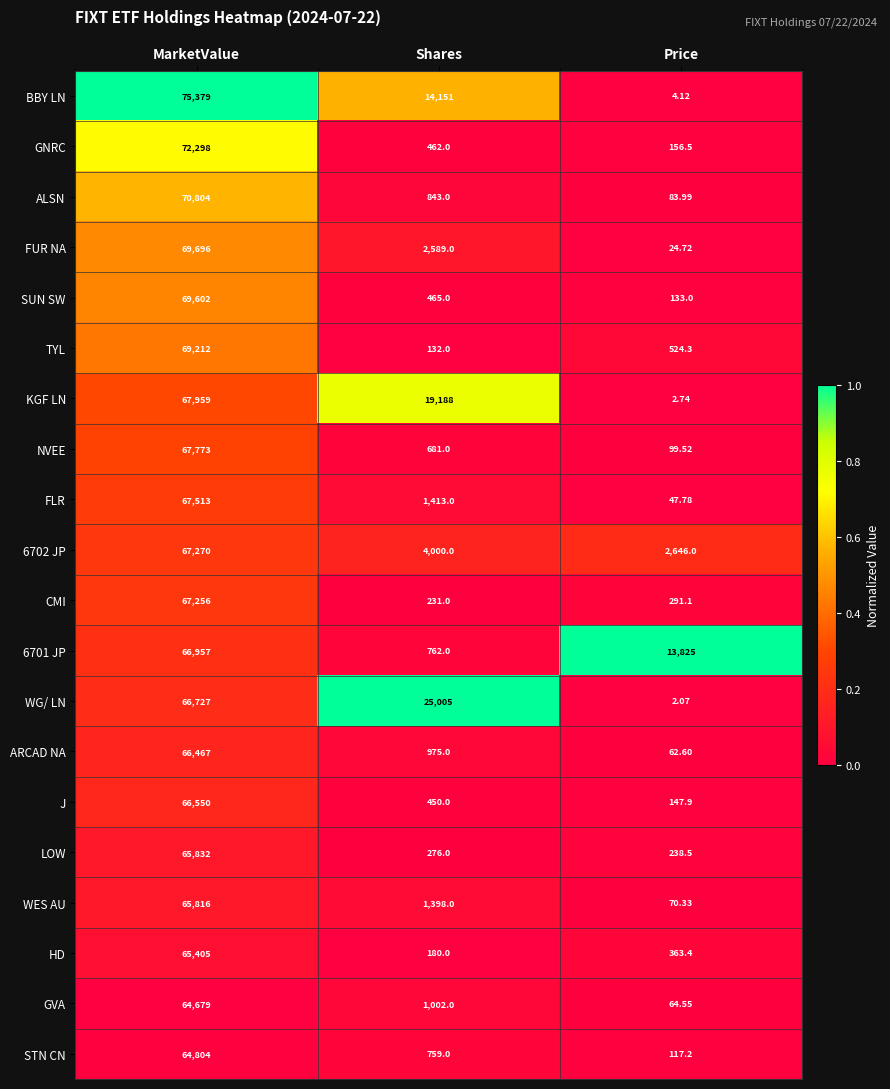

List the labels in order of KGF LN value, smallest first.

Price, Shares, MarketValue